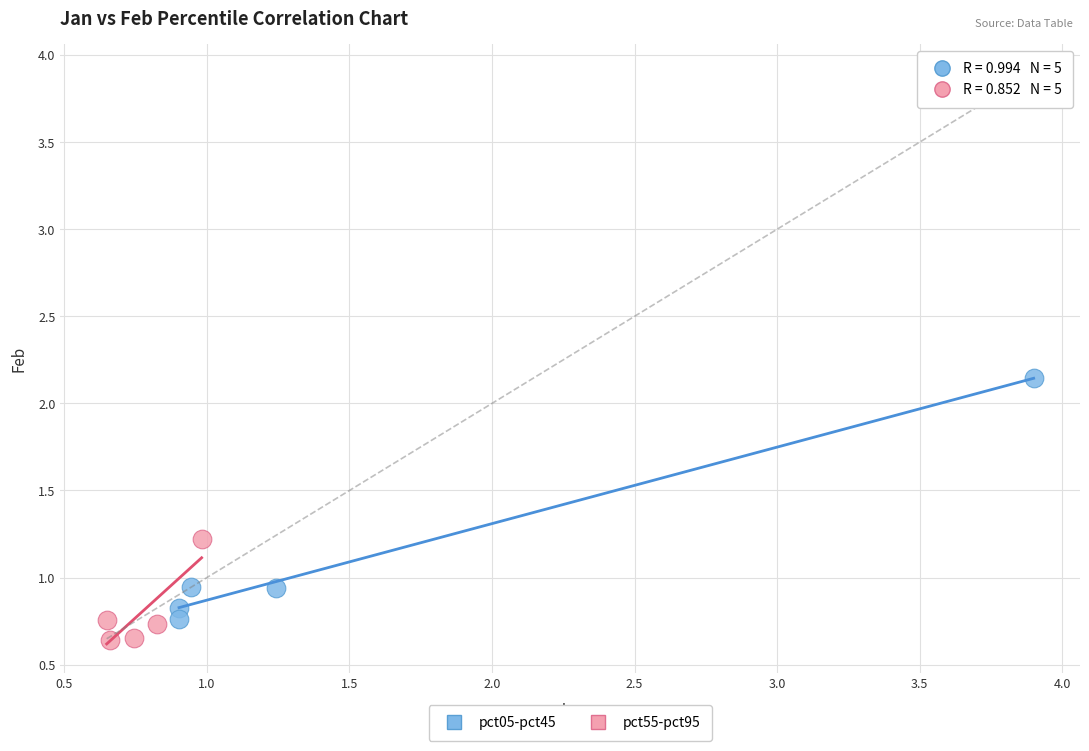

Which series has the largest Y range (max minus min)?

pct05-pct45